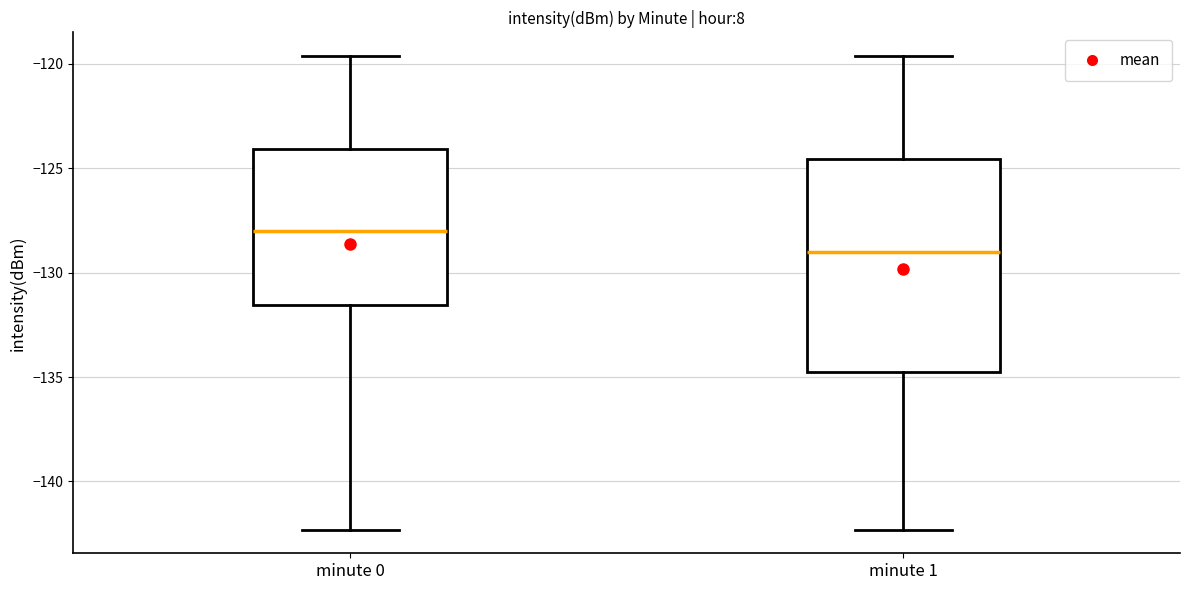

Which box has the highest median line?

minute 0